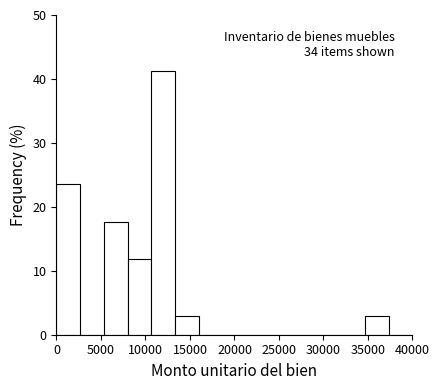

Which range on the x-axis has the tallest bar?

10500 to 13500